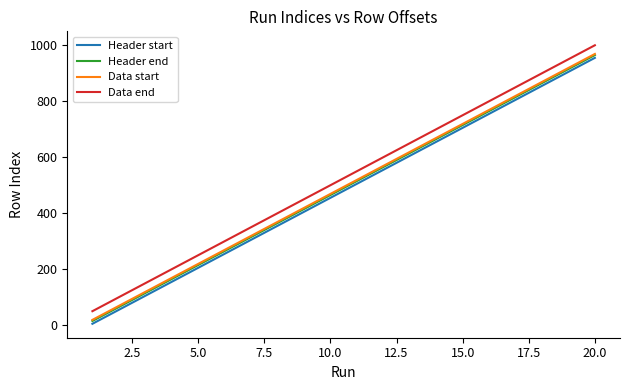

What is the maximum value for Data start?

969